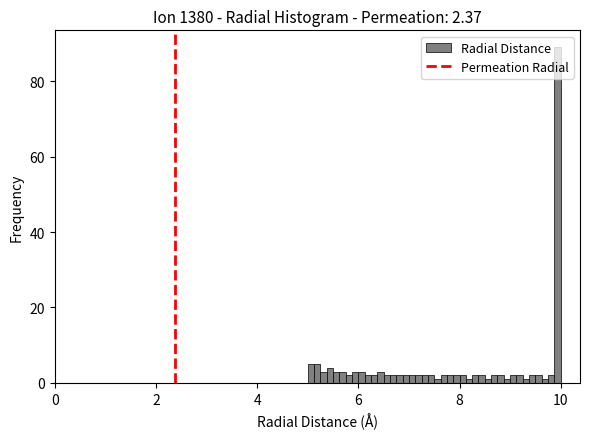

Around what value on the x-axis is the tallest bar? Give the approximate position of its centre, as read against the axis.

10.0